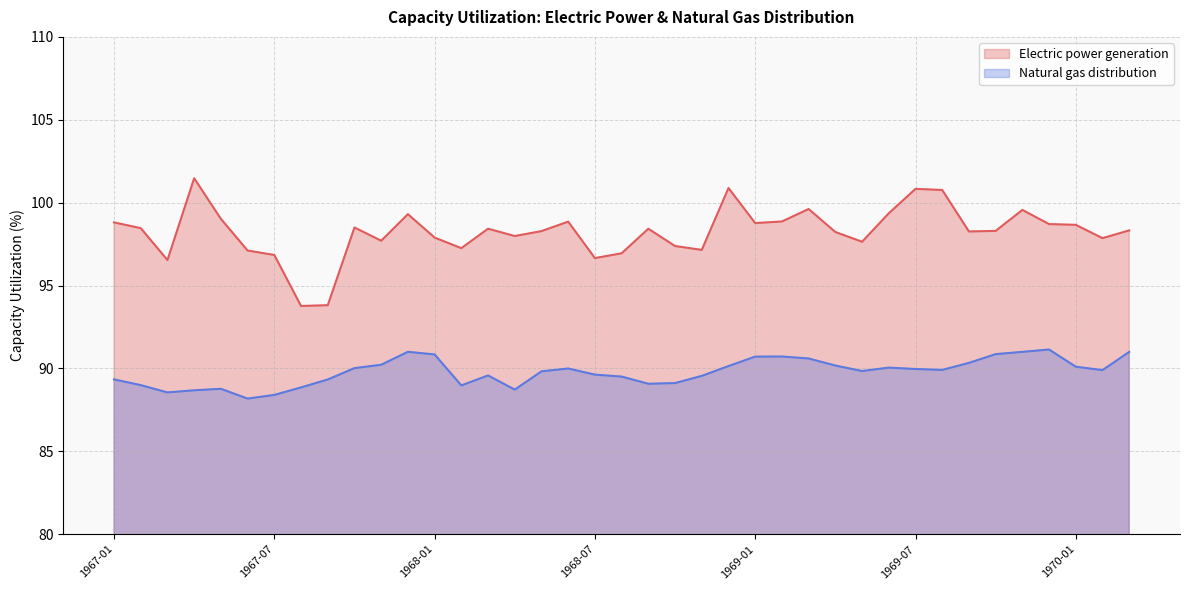

What is the difference between the second highest and second lowest values in the Electric power generation series?

7.1